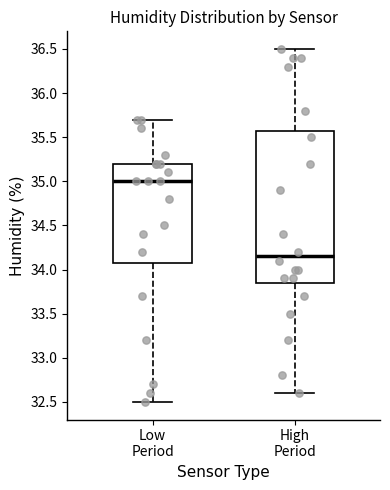

Which box's median line is the highest?

Low Period